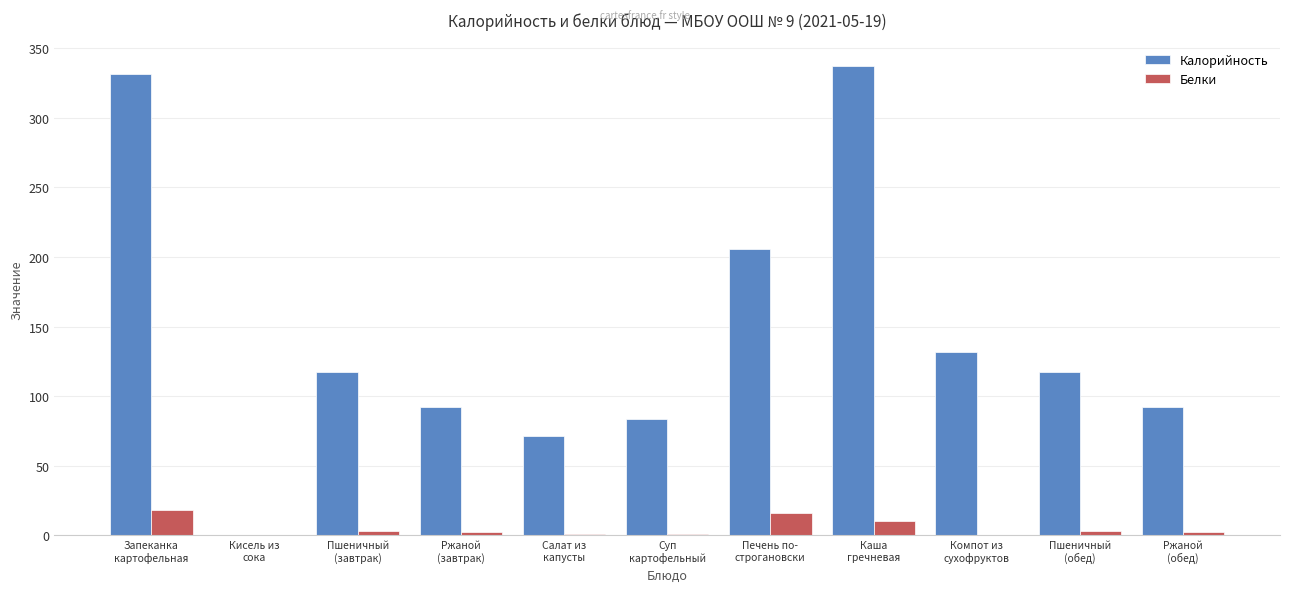

What is the greatest value displayed?

337.1